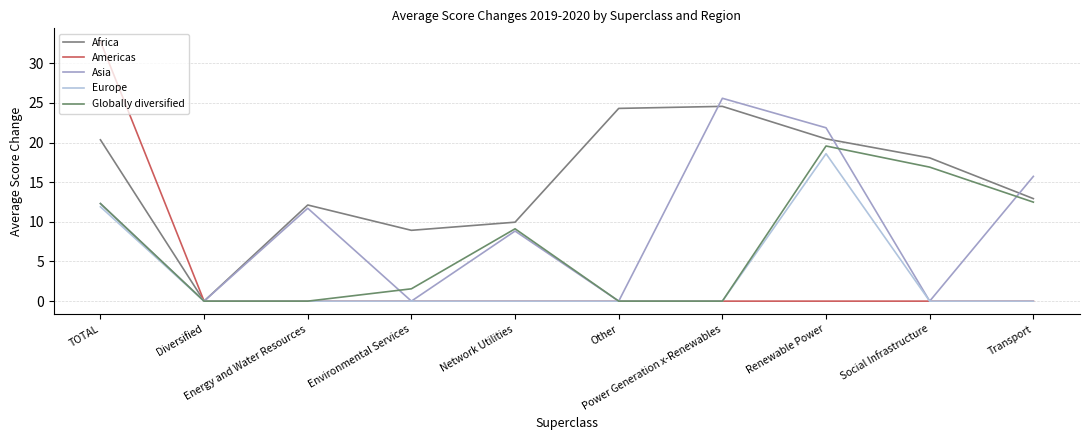

Does the chart display data point markers on the line(s)?

No